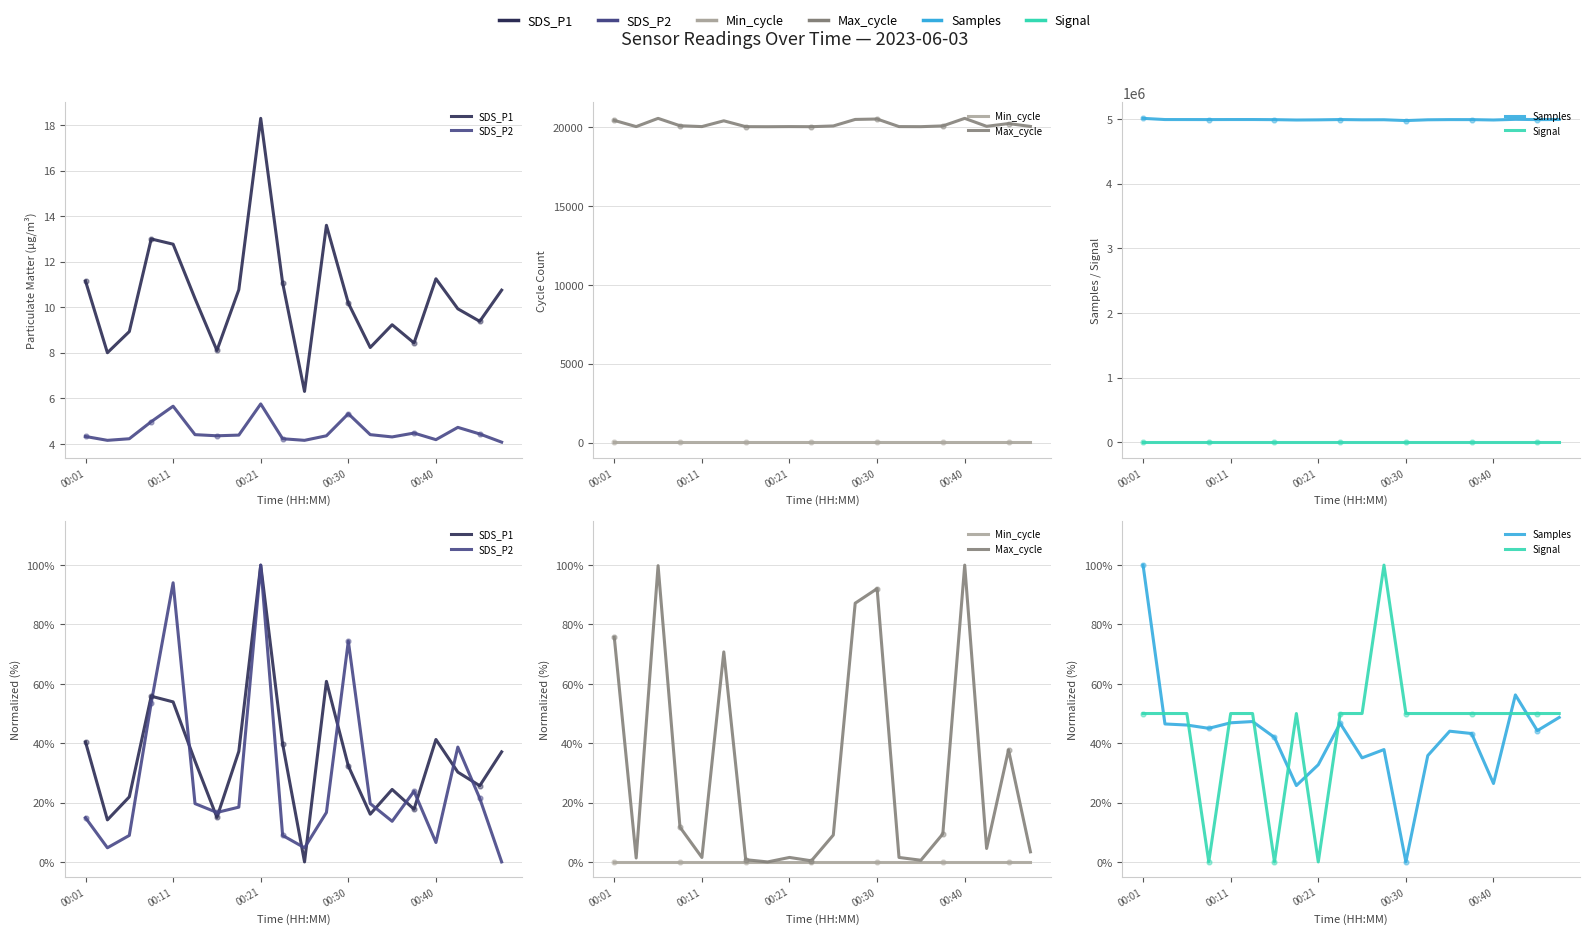

What are all the series names shown in the legend?

SDS_P1, SDS_P2, Min_cycle, Max_cycle, Samples, Signal